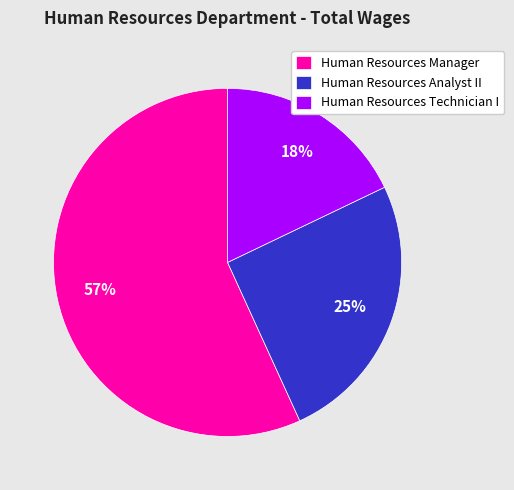

Approximately how many times larger is the value at Human Resources Analyst II compared to Human Resources Technician I?

1.4